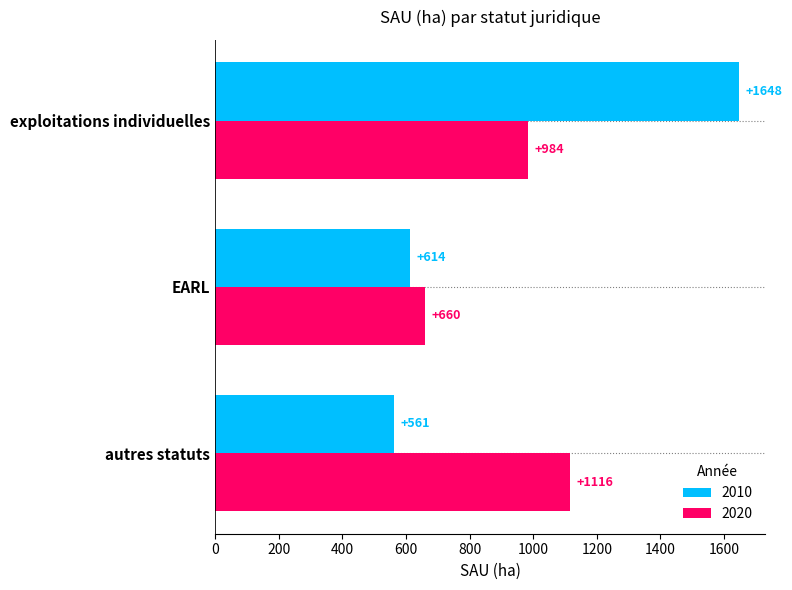

What is the greatest value displayed?

1647.7